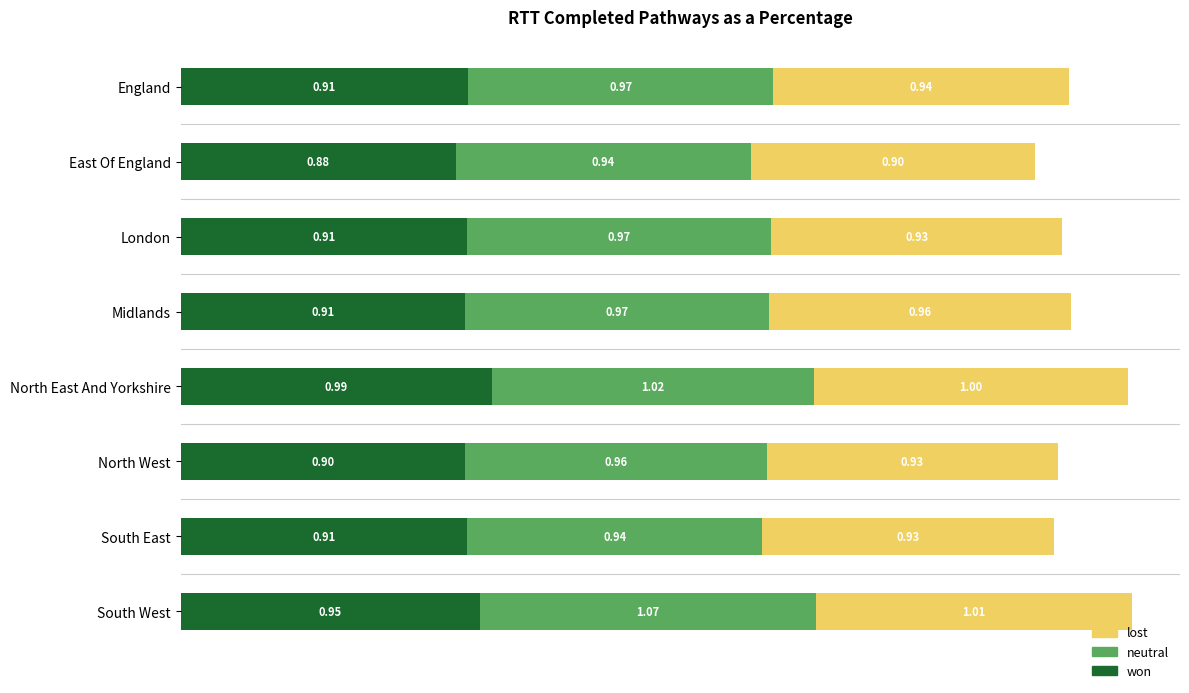

At which category is the sum across all series the highest?

South West